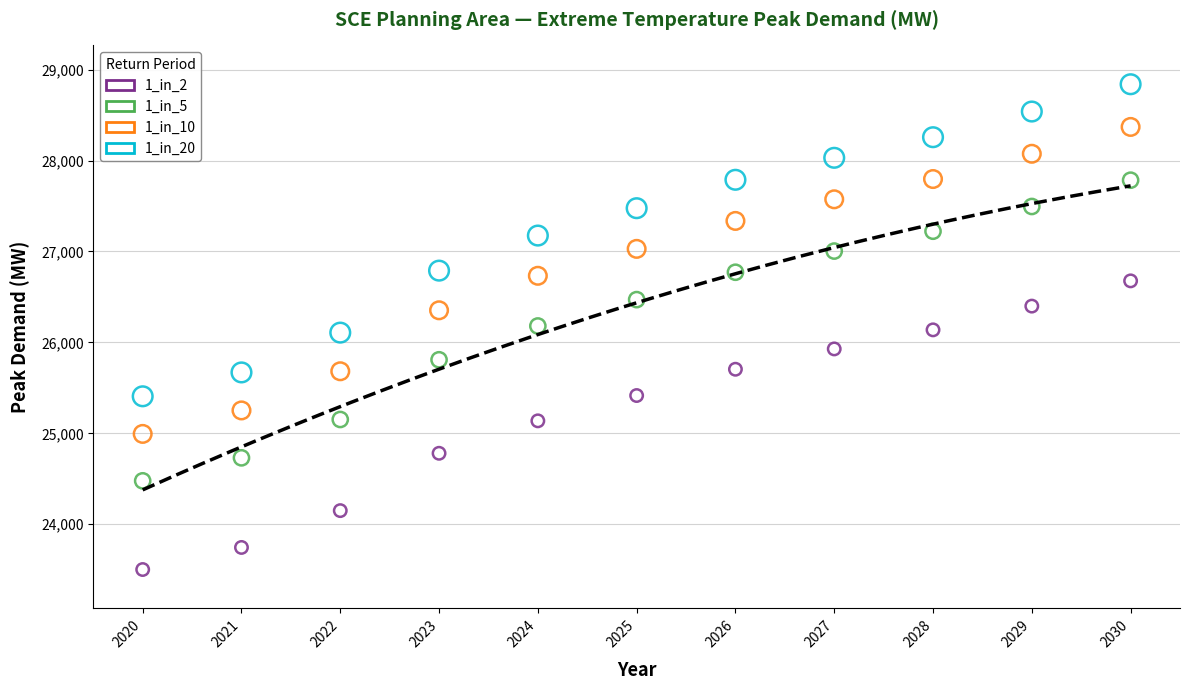

Across all data points, what is the range of Y values (max minus min)?

5337.0